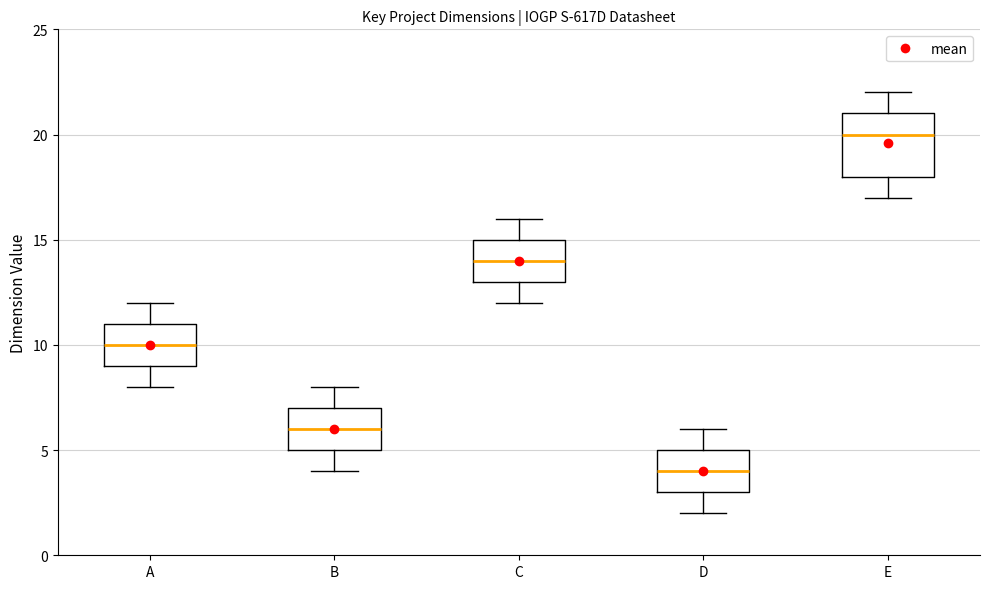

Where does the upper whisker of the box for E end on the y-axis? The values are not printed on the chart, so give them approximately, as read against the axis.

22